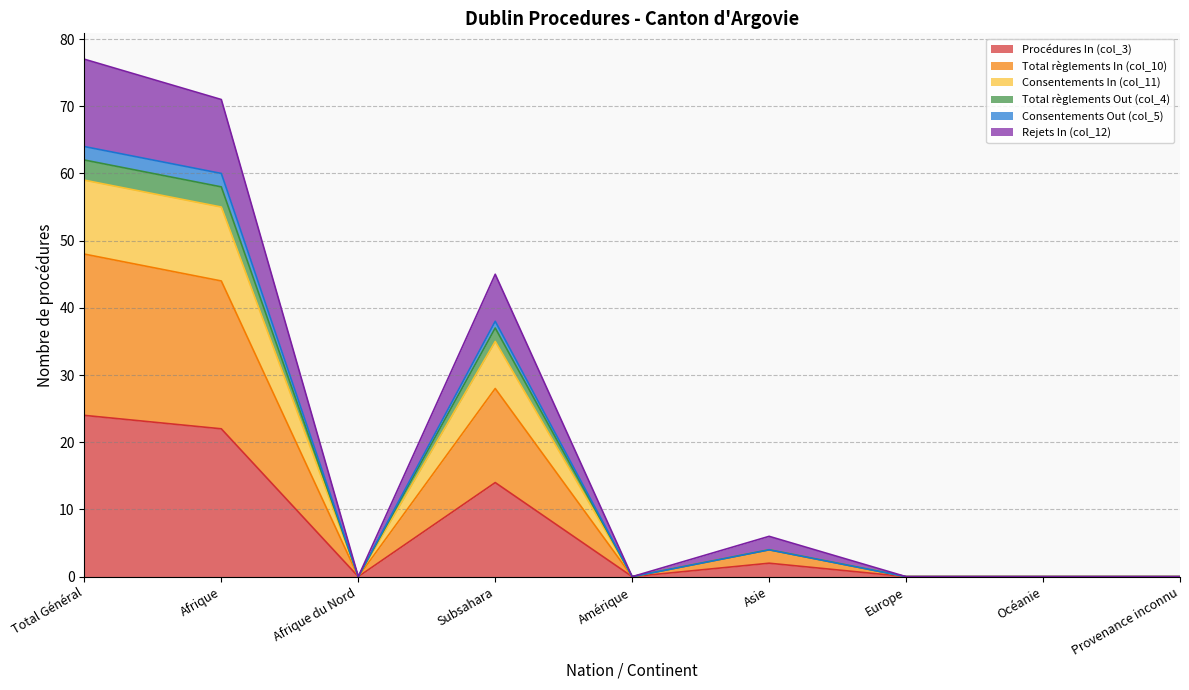

Does the chart have visible grid lines?

Yes